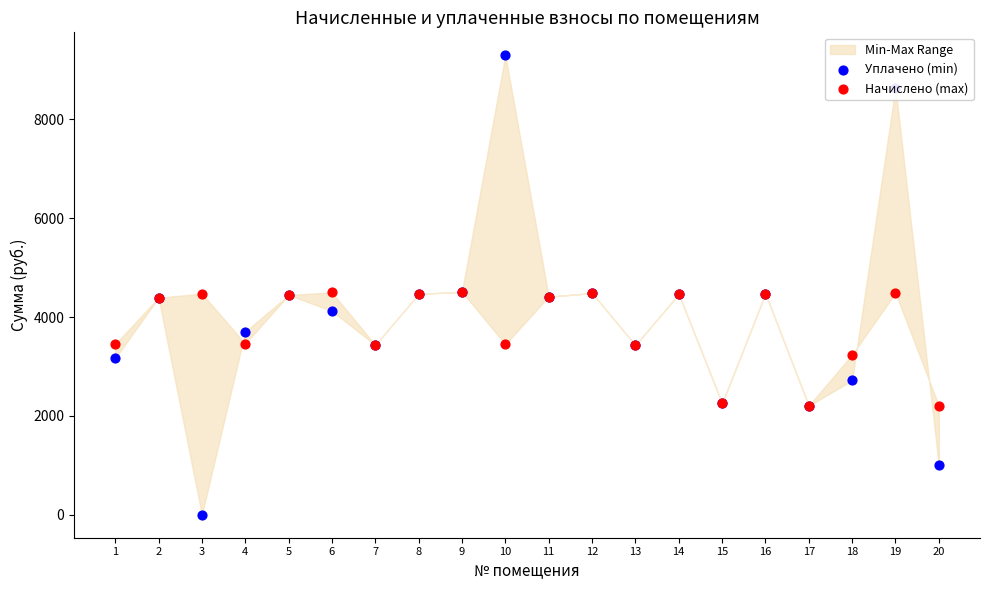

Is the value of Уплачено (min) at 6 greater than the value of Начислено (max) at 8?

No